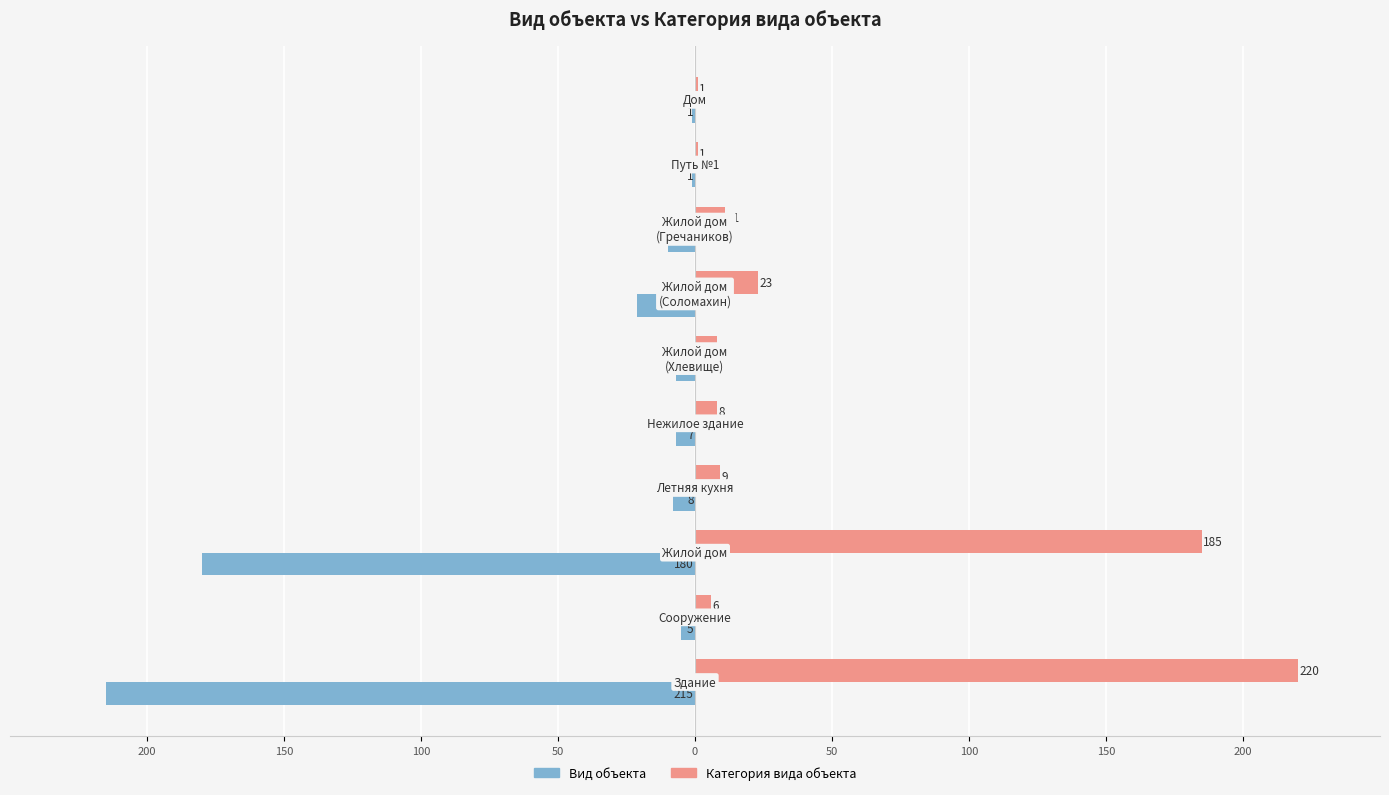

What are all the series names shown in the legend?

Вид объекта, Категория вида объекта